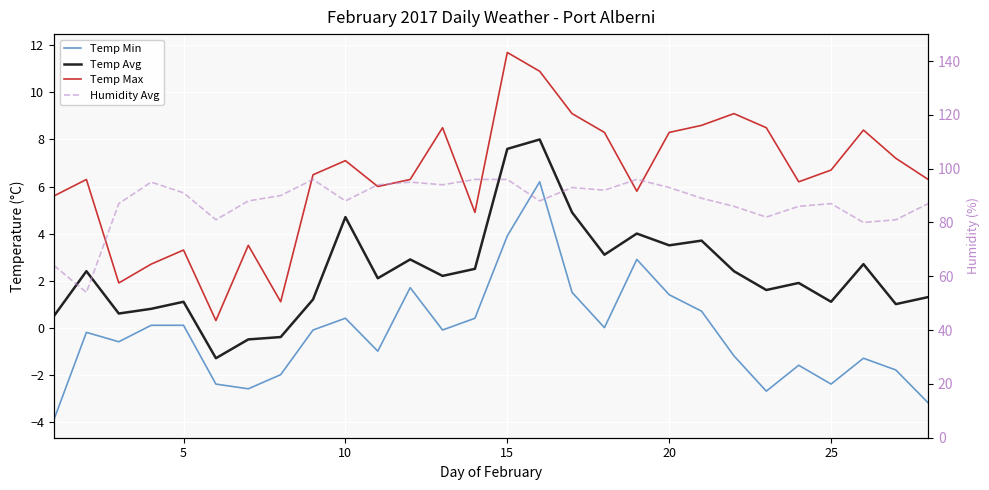

Is it true that Temp Min equals 5.7 at 17?

False